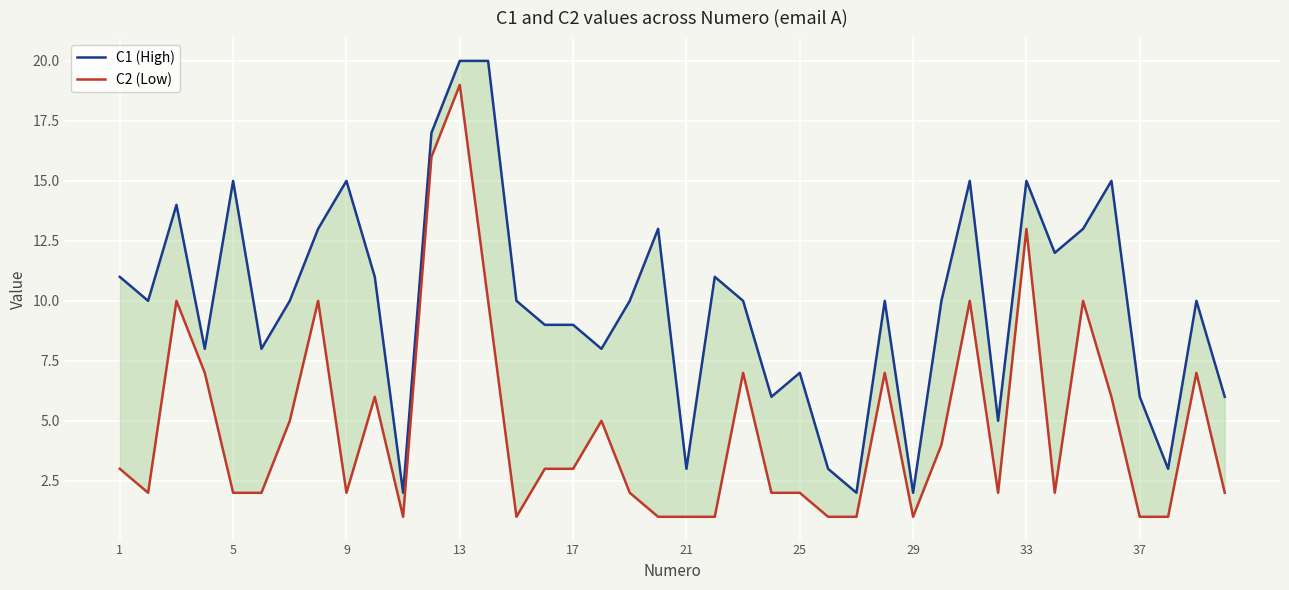

What is the greatest value displayed?

20